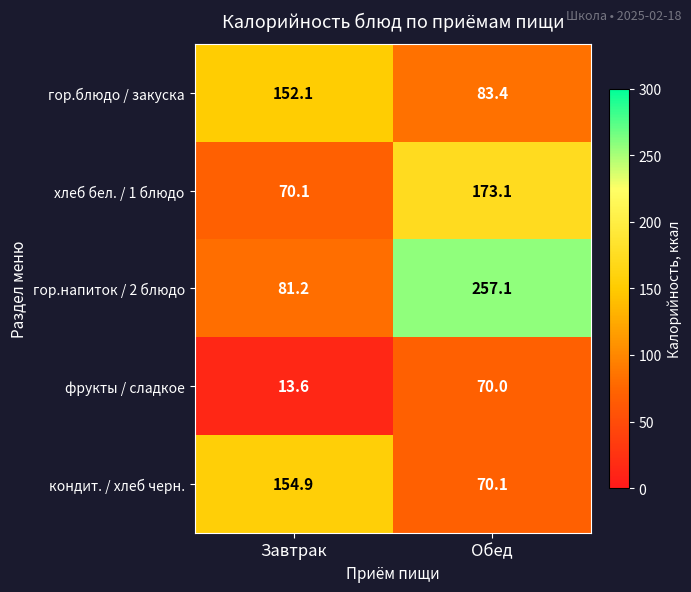

The гор.блюдо / закуска series shows 217.8 at Завтрак. True or false?

False